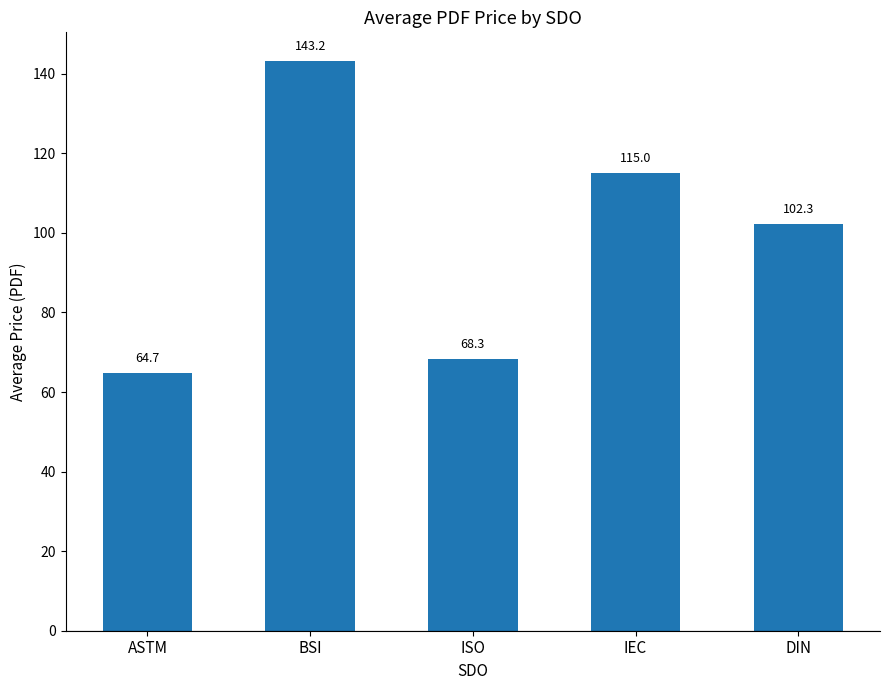

What value does the data have at IEC?

115.0